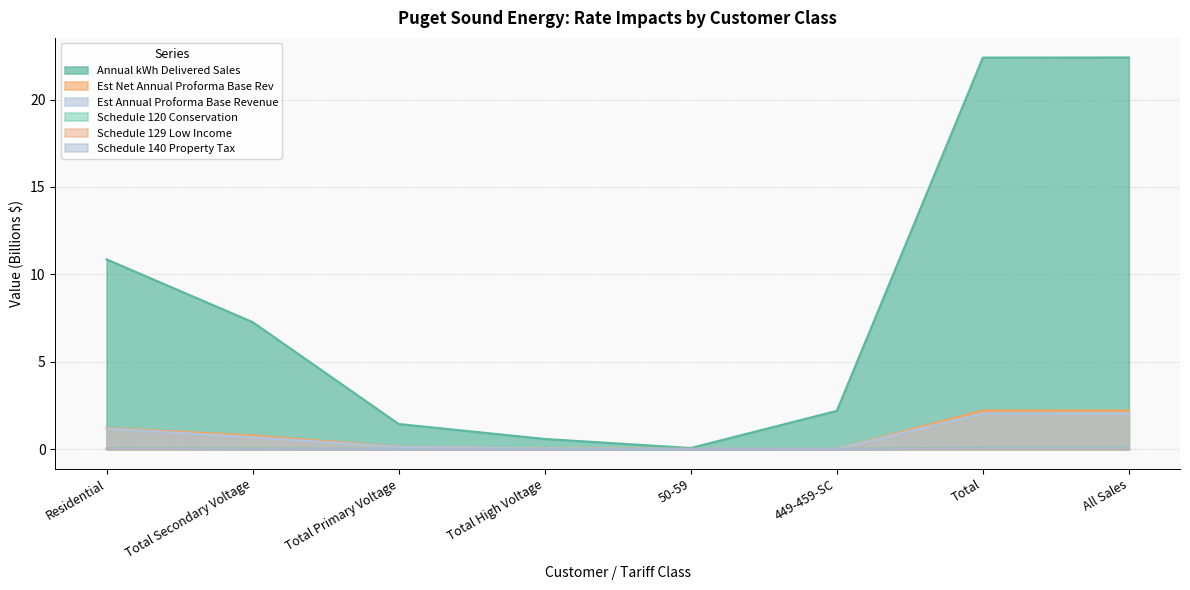

Where is Annual kWh Delivered Sales nearest to the value 11?

Residential